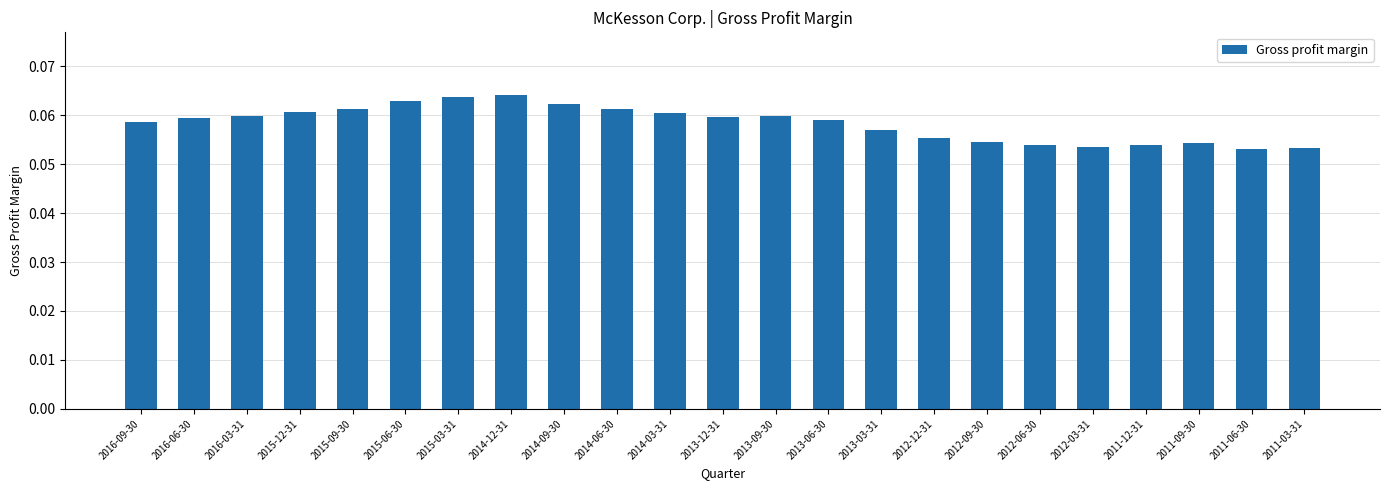

What is the label of the 16th bar from the left?

2012-12-31